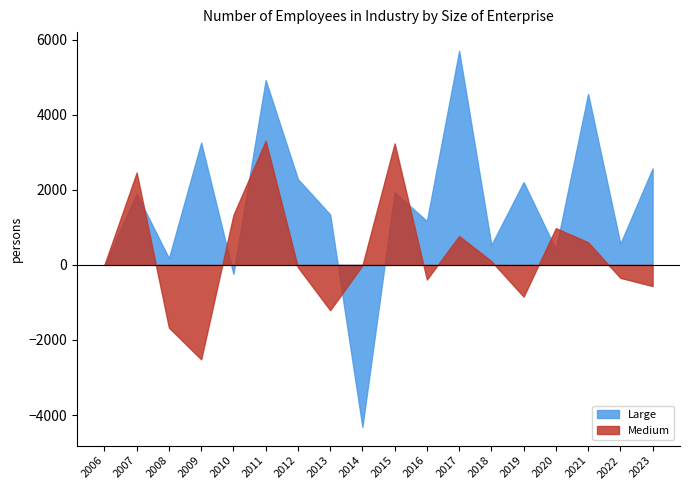

What is the maximum value for Medium?

3307